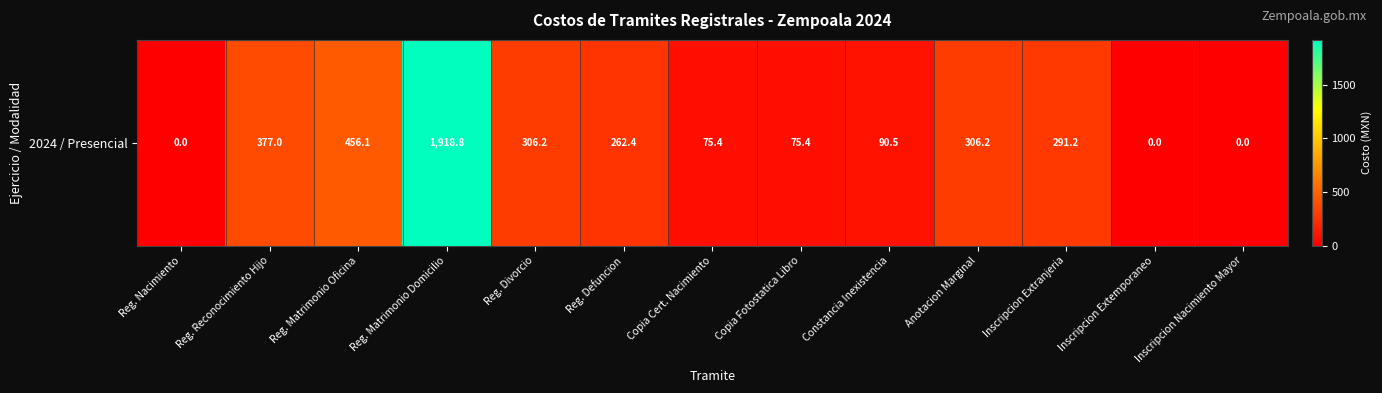

Count the number of data series in this chart.

1